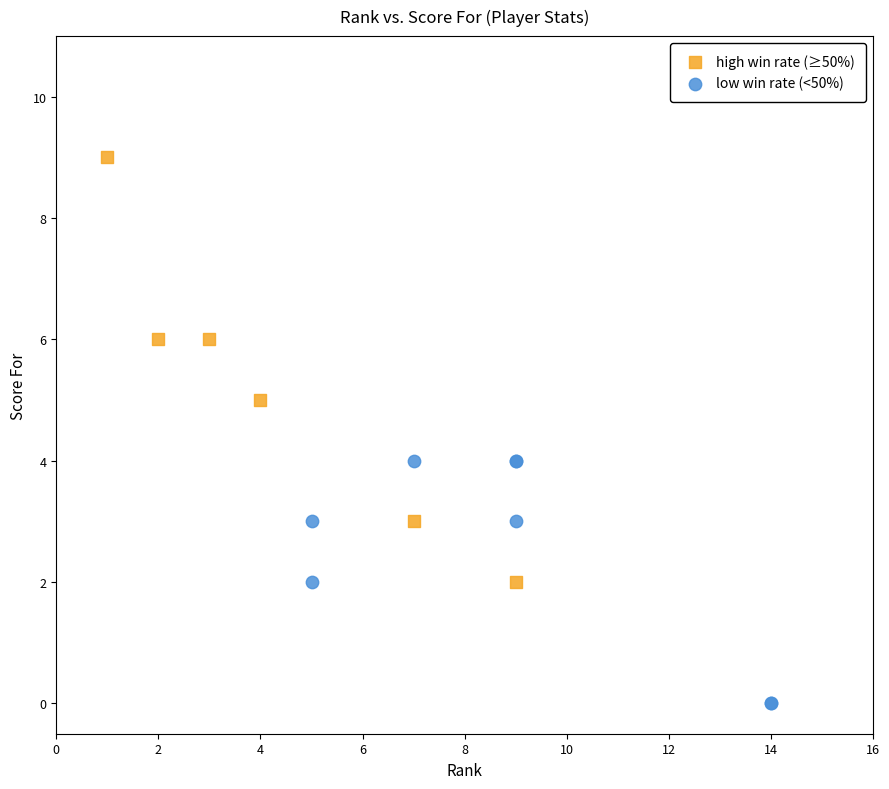

Which series has the widest spread of Y values?

high win rate (≥50%)